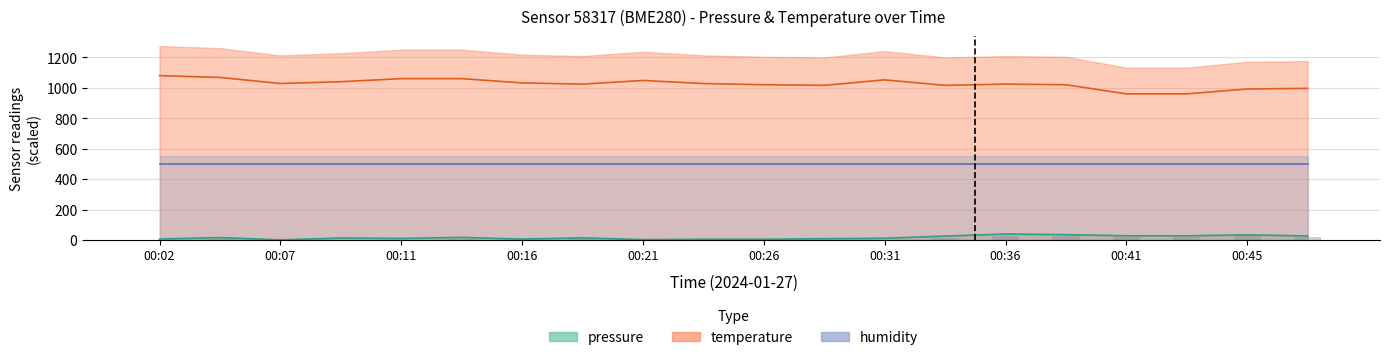

Which category has the lowest value in the pressure series?

00:07